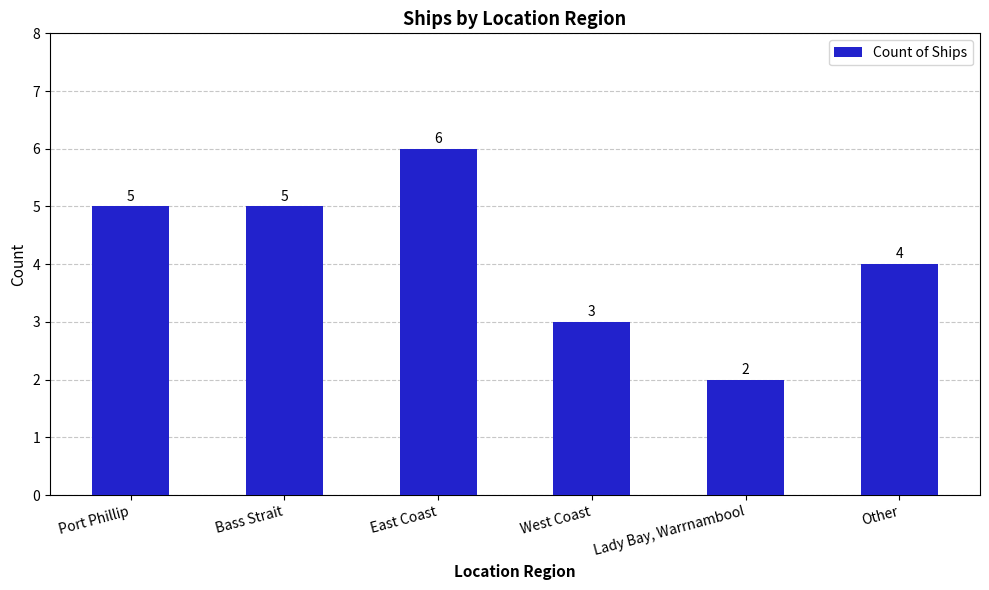

How many categories are shown in the chart?

6